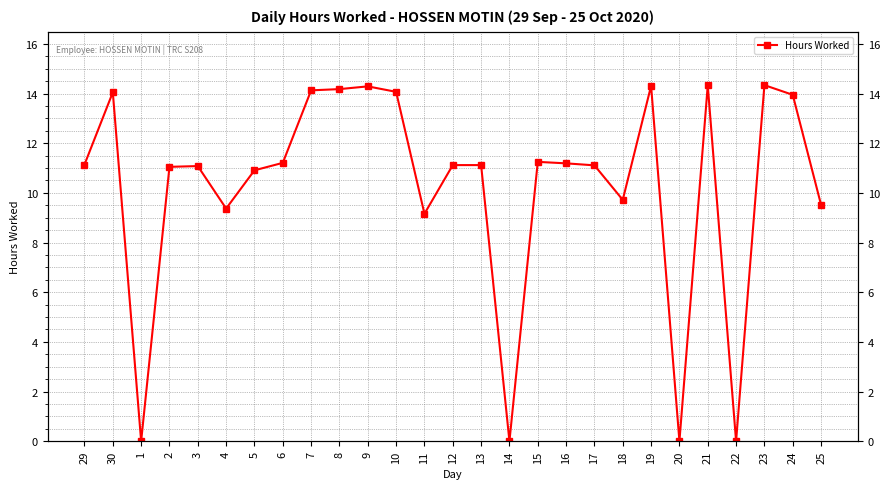

What is the maximum value shown in the chart?

14.3